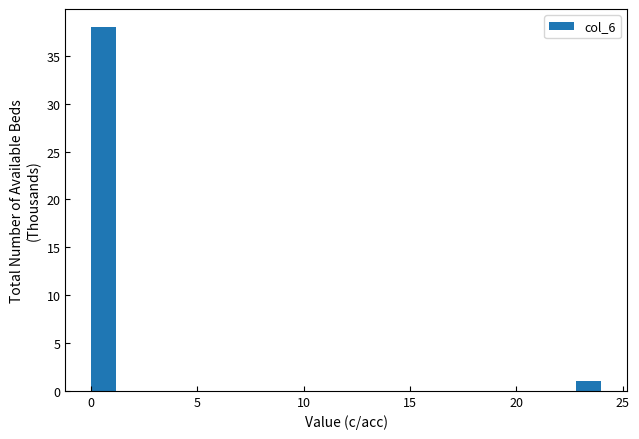

Around what value on the x-axis is the tallest bar? Give the approximate position of its centre, as read against the axis.

0.5